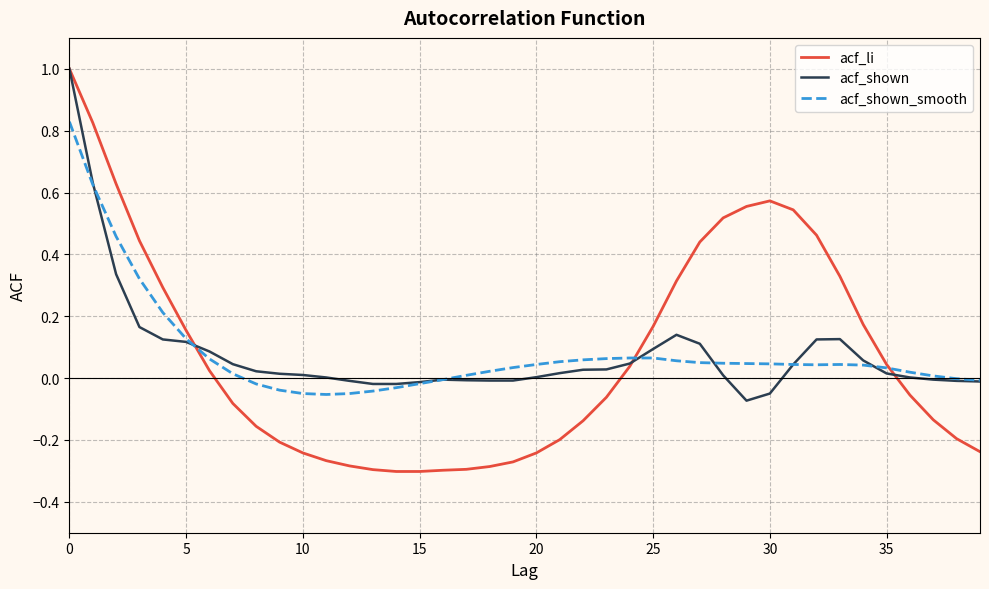

Which series has the widest spread of values?

acf_li